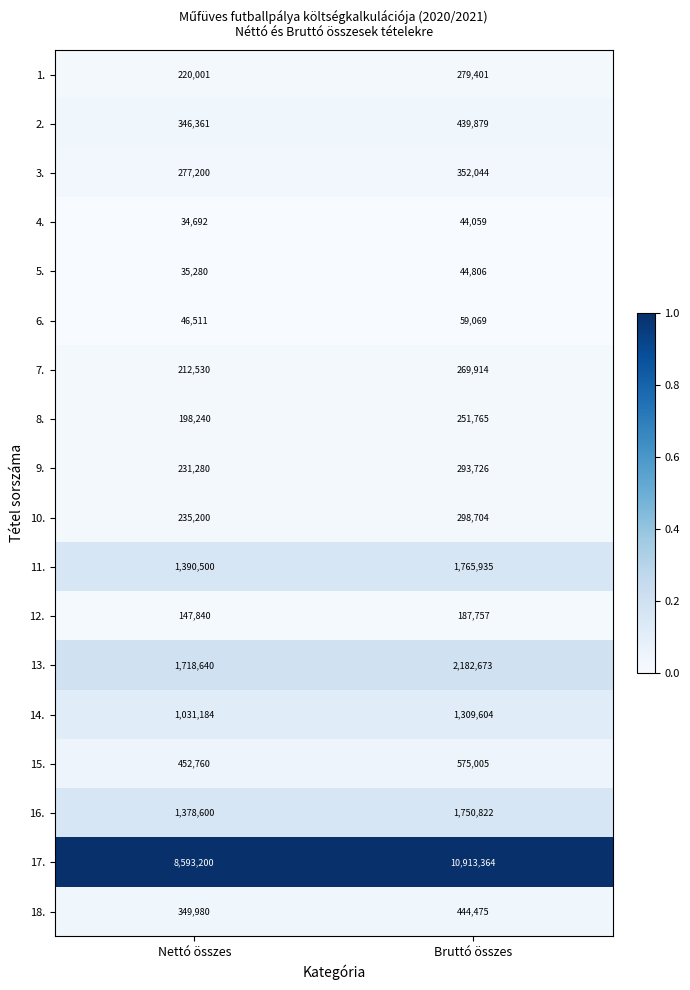

Which series has the largest total across all categories?

17.